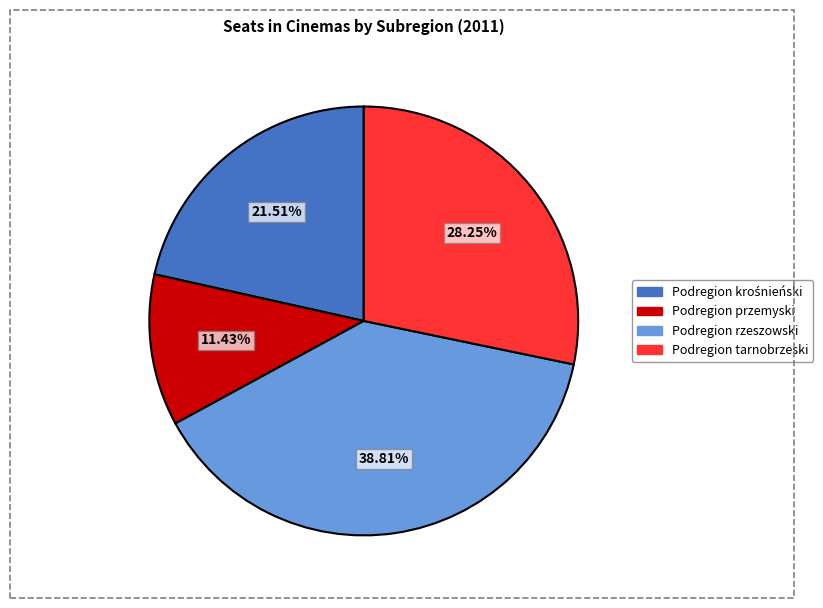

How many segments does this pie chart have?

4